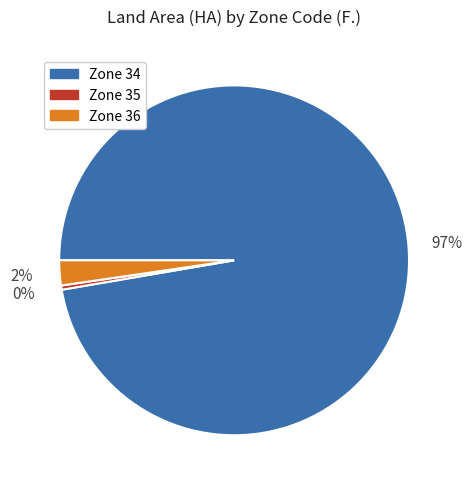

What is the smallest slice in the pie chart?

Zone 35